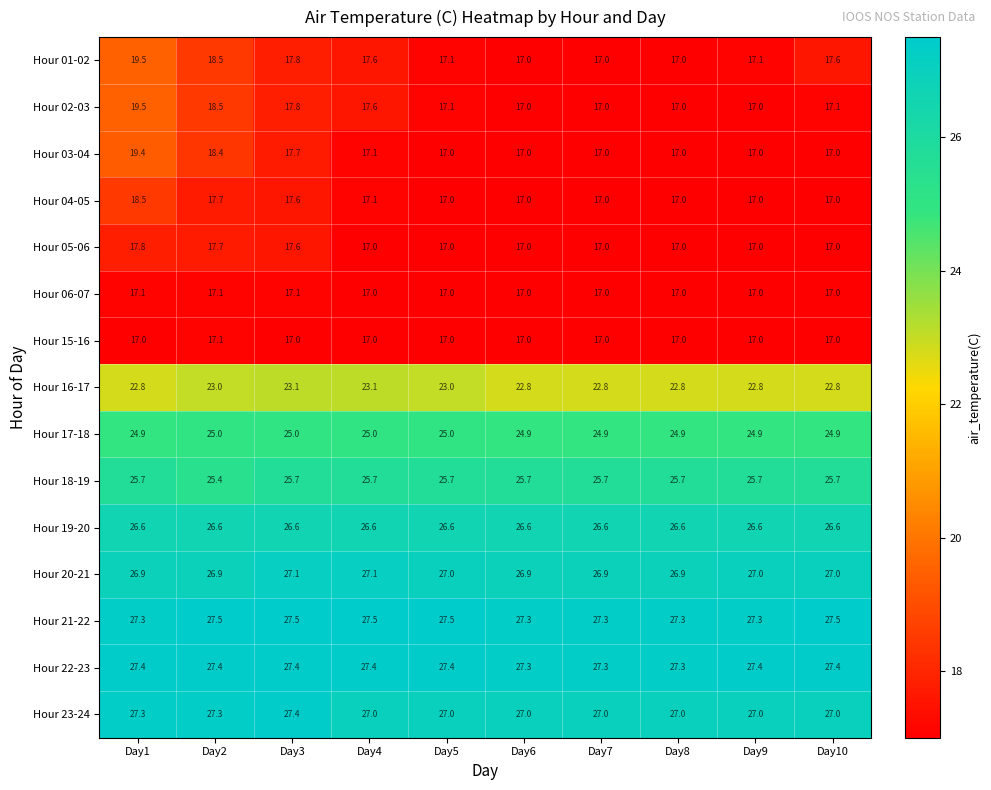

How many distinct data groups are displayed?

15